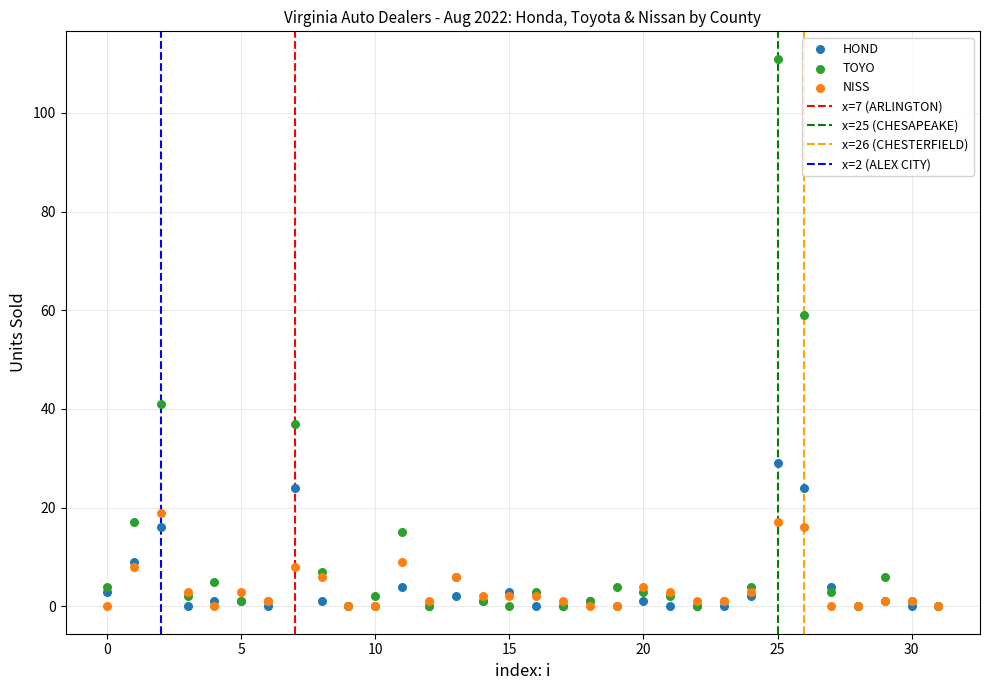

Across all series, what Y value is closest to 55?

59